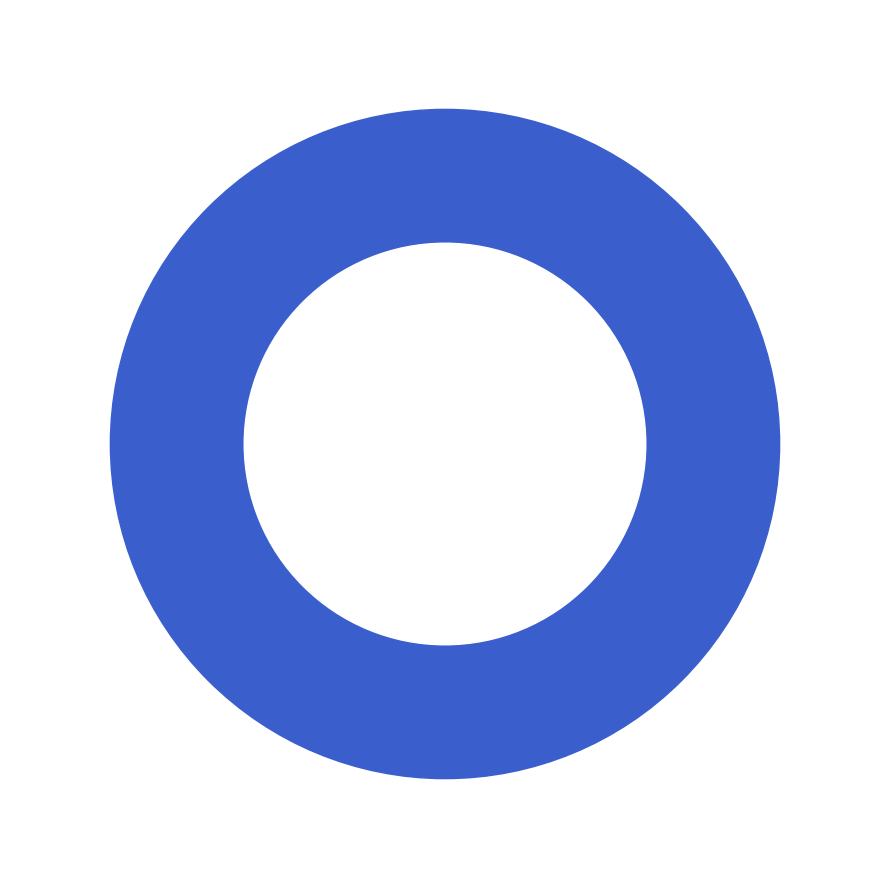

Combined, what portion of the pie is pct75 and pct05?

18.5%